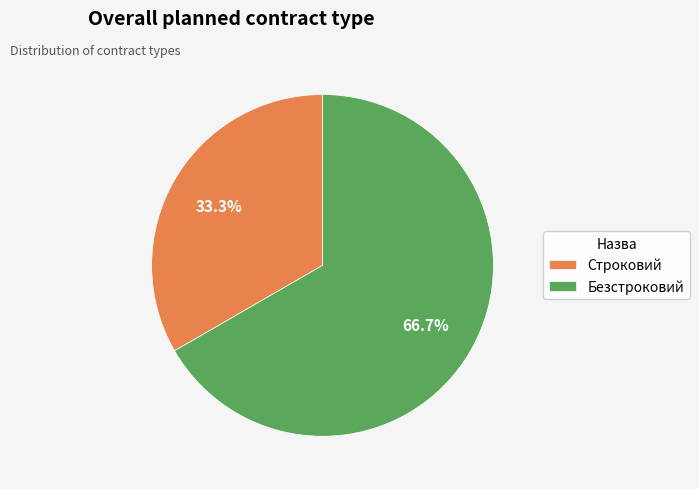

How many slices are in this pie chart?

2